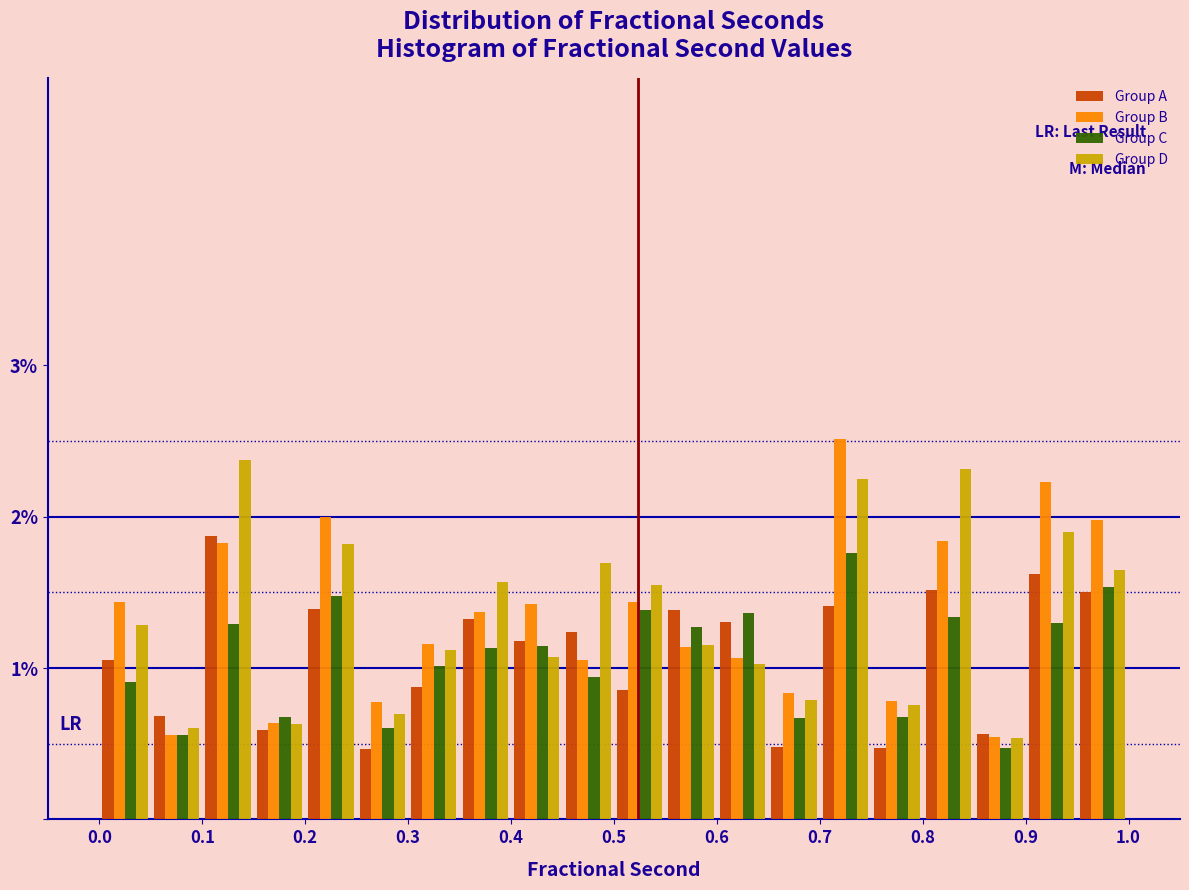

Reading left to right, transcribe this chart: for each range on the x-axis, give the height of each series' bar. The values are not printed on the chart, so give them approximately, as read against the axis.

0.00 to 0.05: Group A=1.0	Group B=1.4	Group C=0.9	Group D=1.3
0.05 to 0.10: Group A=0.7	Group B=0.6	Group C=0.6	Group D=0.6
0.10 to 0.15: Group A=1.9	Group B=1.8	Group C=1.3	Group D=2.4
0.15 to 0.20: Group A=0.6	Group B=0.6	Group C=0.7	Group D=0.6
0.20 to 0.25: Group A=1.4	Group B=2.0	Group C=1.5	Group D=1.8
0.25 to 0.30: Group A=0.5	Group B=0.8	Group C=0.6	Group D=0.7
0.30 to 0.35: Group A=0.9	Group B=1.2	Group C=1.0	Group D=1.1
0.35 to 0.40: Group A=1.3	Group B=1.4	Group C=1.1	Group D=1.6
0.40 to 0.45: Group A=1.2	Group B=1.4	Group C=1.1	Group D=1.1
0.45 to 0.50: Group A=1.2	Group B=1.1	Group C=0.9	Group D=1.7
0.50 to 0.55: Group A=0.9	Group B=1.4	Group C=1.4	Group D=1.5
0.55 to 0.60: Group A=1.4	Group B=1.1	Group C=1.3	Group D=1.2
0.60 to 0.65: Group A=1.3	Group B=1.1	Group C=1.4	Group D=1.0
0.65 to 0.70: Group A=0.5	Group B=0.8	Group C=0.7	Group D=0.8
0.70 to 0.75: Group A=1.4	Group B=2.5	Group C=1.8	Group D=2.3
0.75 to 0.80: Group A=0.5	Group B=0.8	Group C=0.7	Group D=0.8
0.80 to 0.85: Group A=1.5	Group B=1.8	Group C=1.3	Group D=2.3
0.85 to 0.90: Group A=0.6	Group B=0.5	Group C=0.5	Group D=0.5
0.90 to 0.95: Group A=1.6	Group B=2.2	Group C=1.3	Group D=1.9
0.95 to 1.00: Group A=1.5	Group B=2.0	Group C=1.5	Group D=1.6